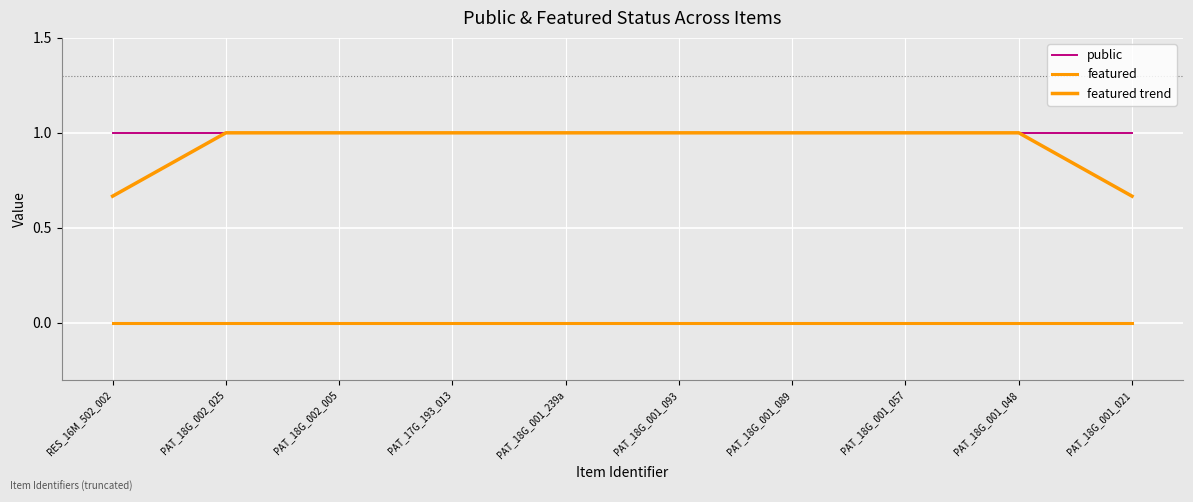

The featured trend series shows 0.7 at PAT_18G_001_021. True or false?

True